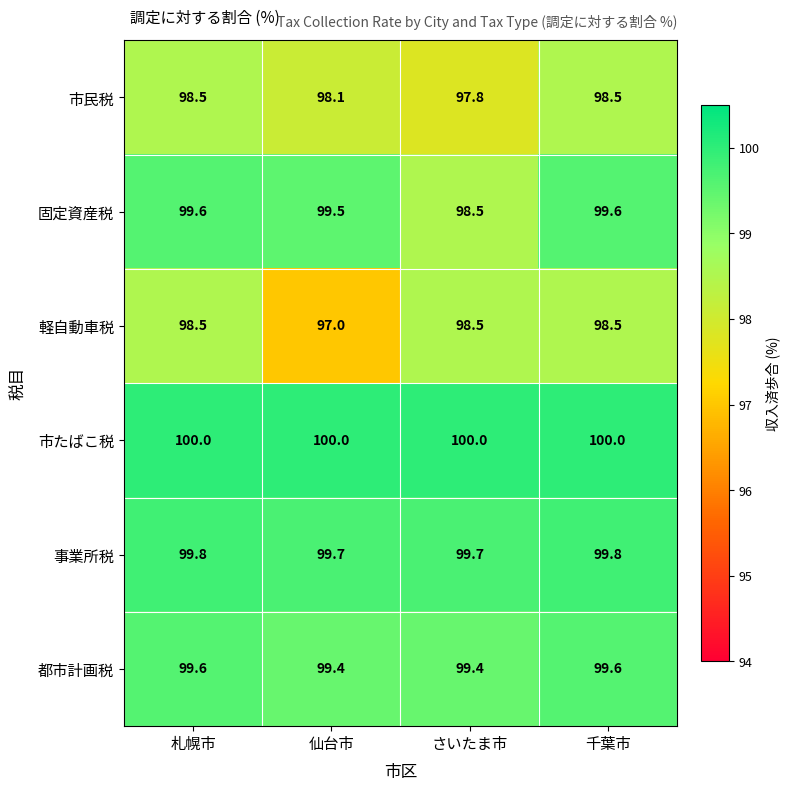

At which category does the chart reach its minimum across all series?

仙台市